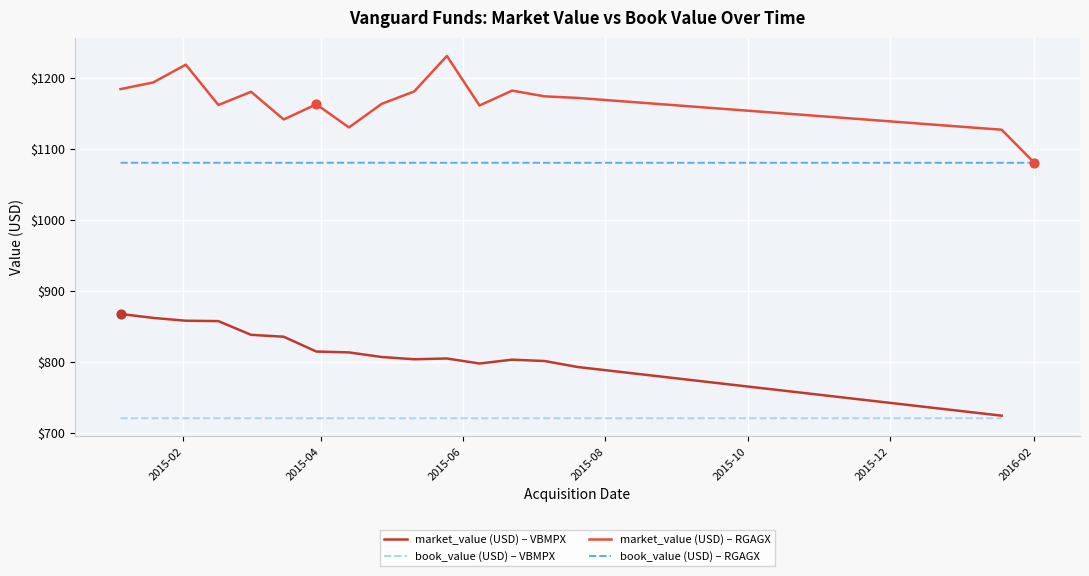

At how many categories does at least one series exceed 991?

17